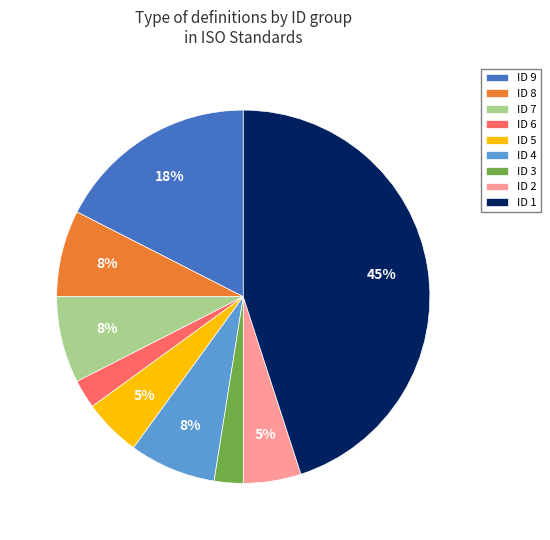

What percentage is the ID 5 slice, to the nearest percent?

5%